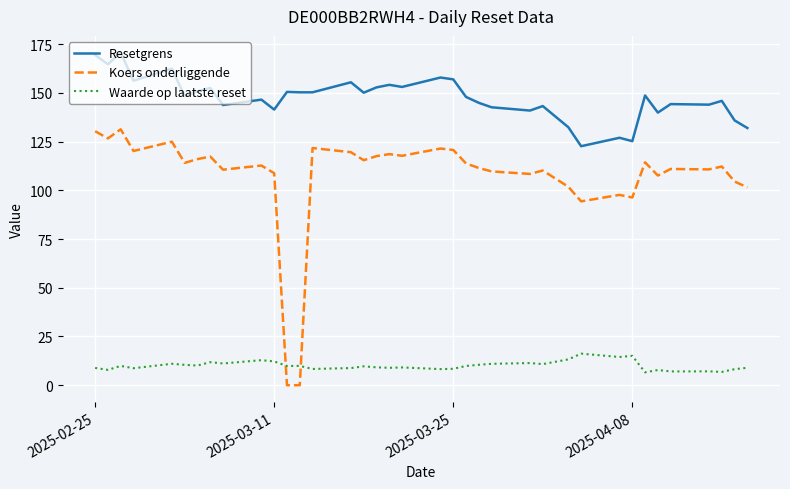

True or false: Waarde op laatste reset has more than 0 points higher than both neighbors.

True